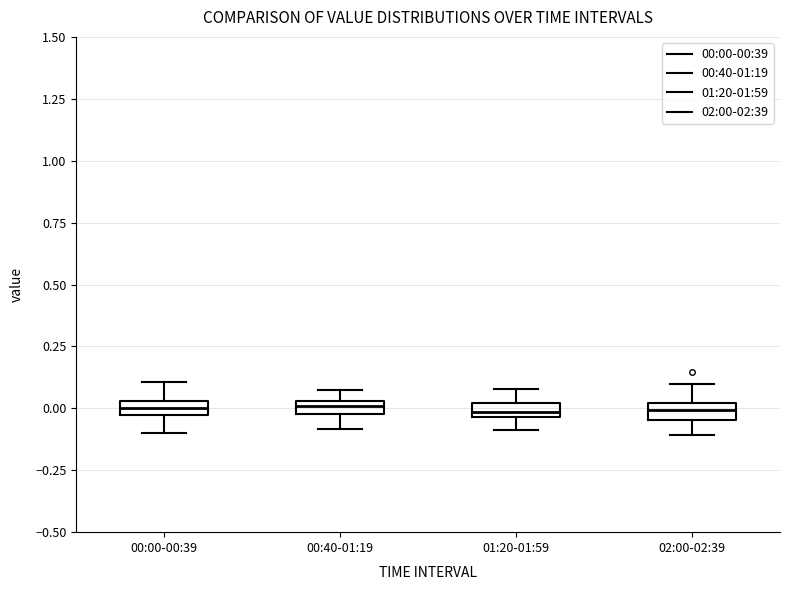

Where is the upper edge of the box for 00:40-01:19 on the y-axis? The values are not printed on the chart, so give them approximately, as read against the axis.

0.05